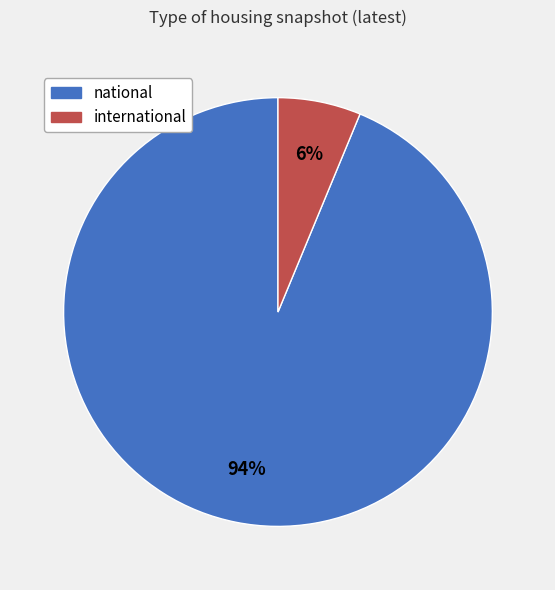

To the nearest percent, what percentage of the pie is international?

6%